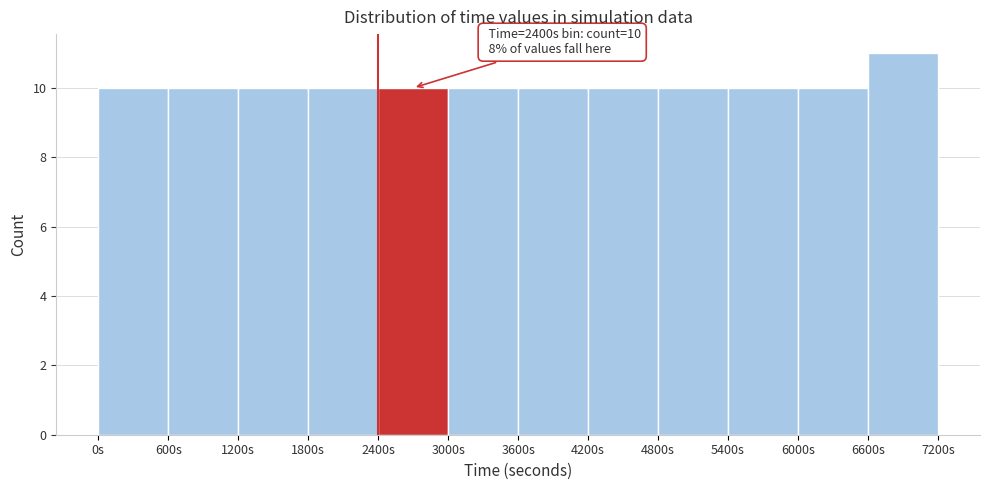

Over which range of the x-axis is the bar tallest?

6600 to 7200